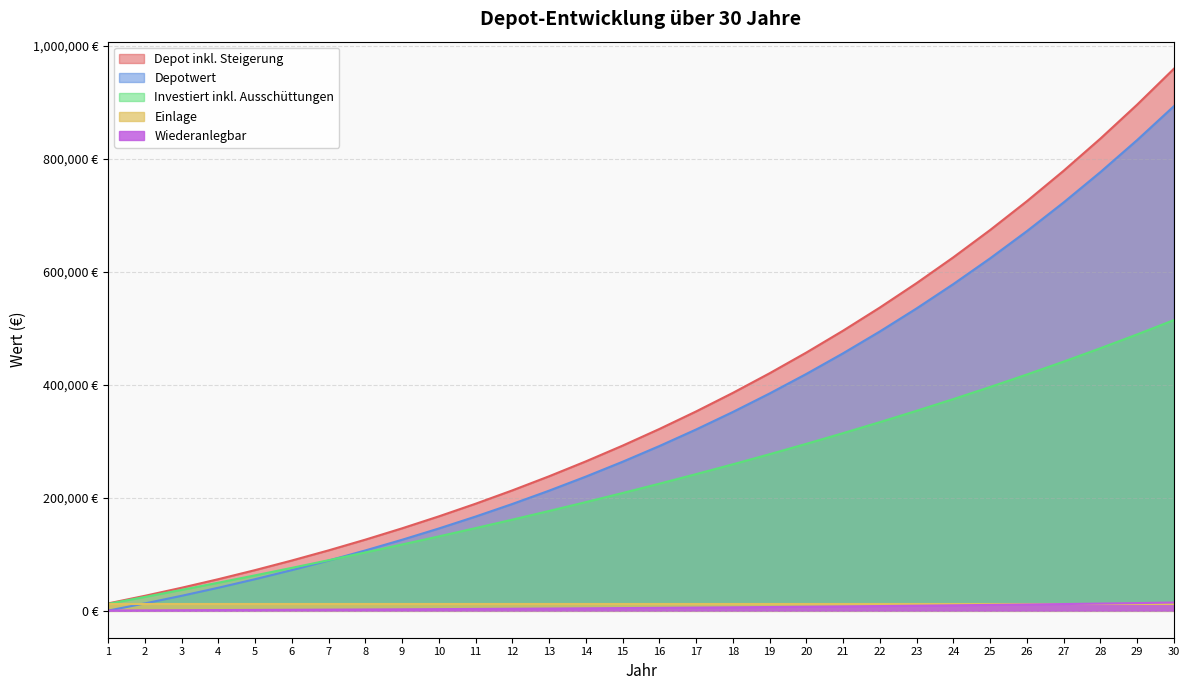

What are all the series names shown in the legend?

Depot inkl. Steigerung, Depotwert, Investiert inkl. Ausschüttungen, Einlage, Wiederanlegbar